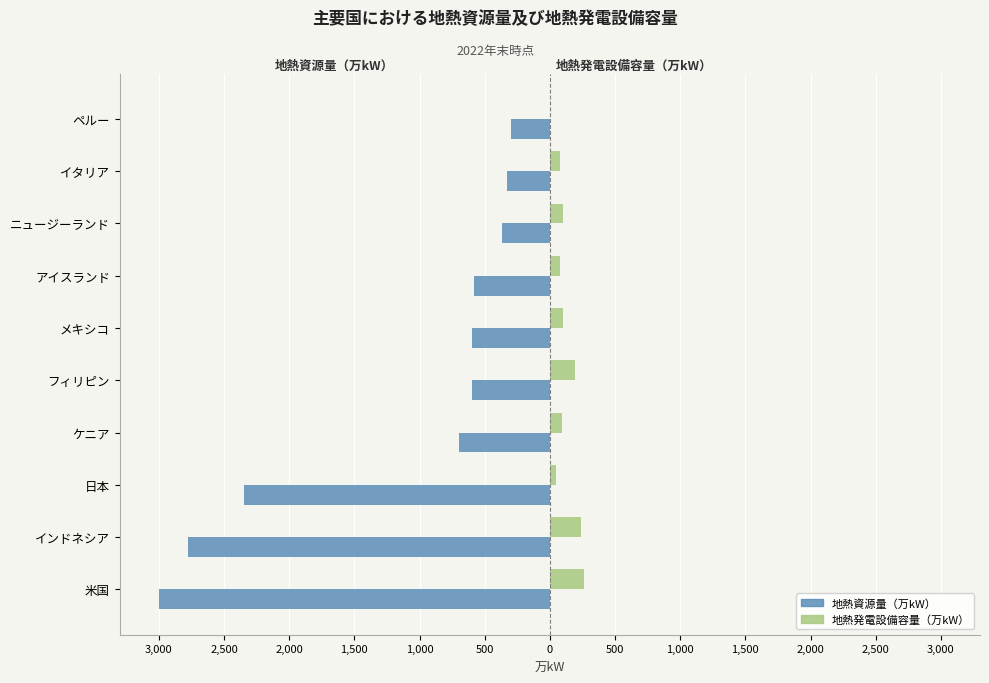

What is the sum of all 地熱資源量（万kW） values?

-11598.0